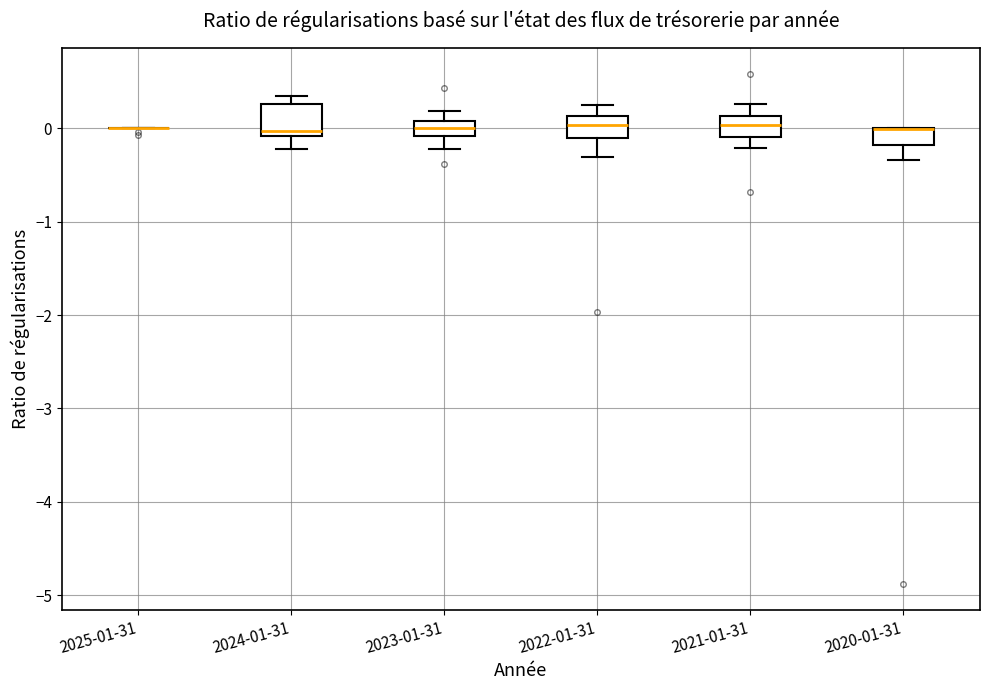

Reading left to right, read every box against the y-axis: the position of its median line, the range the box covers, and the ends of its whiskers. The values are not printed on the chart, so give them approximately, as read against the axis.

2025-01-31: box collapsed to a line at 0.0, whiskers 0.0 to 0.0
2024-01-31: median 0.0, box -0.1 to 0.3, whiskers -0.2 to 0.3 (just above the box's upper edge)
2023-01-31: median 0.0, box -0.1 to 0.1, whiskers -0.2 to 0.2
2022-01-31: median 0.0, box -0.1 to 0.1, whiskers -0.3 to 0.3
2021-01-31: median 0.0, box -0.1 to 0.1, whiskers -0.2 to 0.3
2020-01-31: median 0.0 (drawn on the box's upper edge), box -0.2 to 0.0, whiskers -0.3 to 0.0